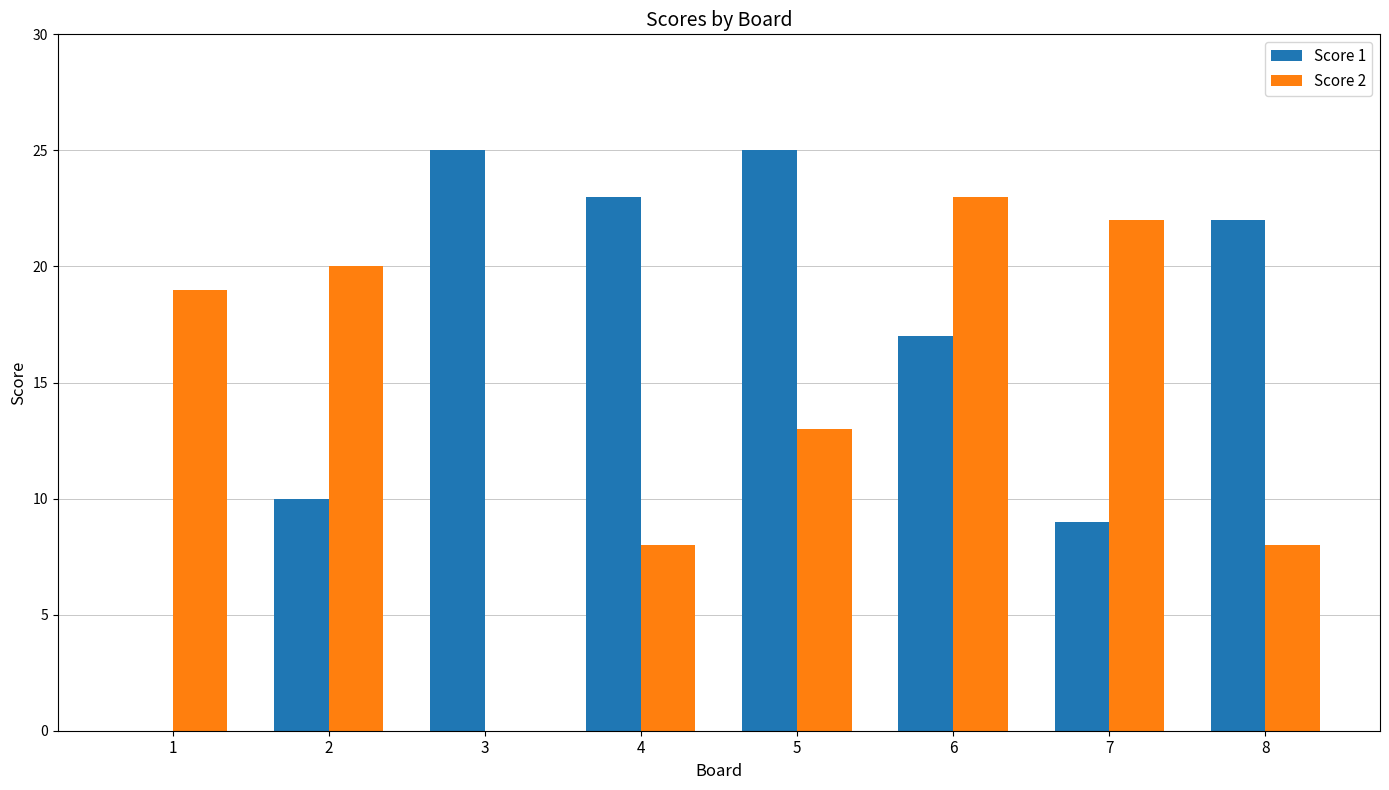

How many categories are shown in the chart?

8